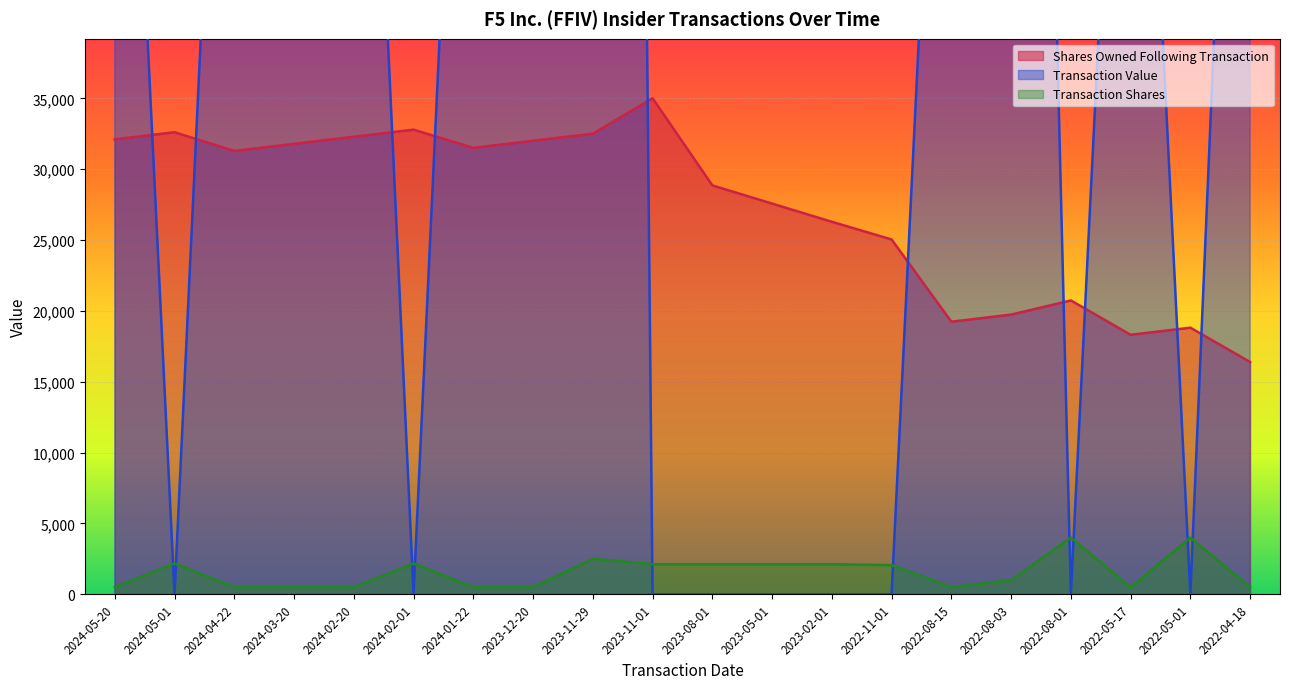

What is the label of the 9th point from the right?

2023-05-01